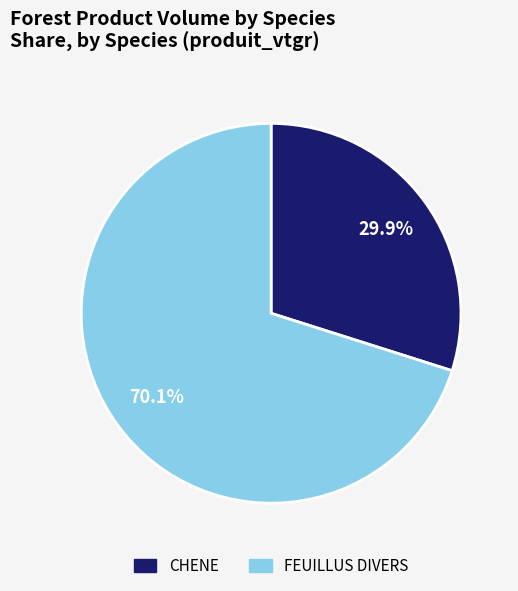

What is the ratio of the value at FEUILLUS DIVERS to the value at CHENE?

2.3